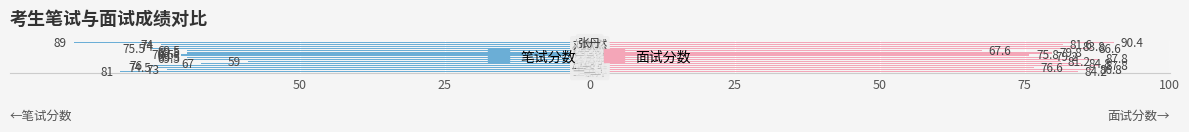

What are all the series names shown in the legend?

笔试分数, 面试分数